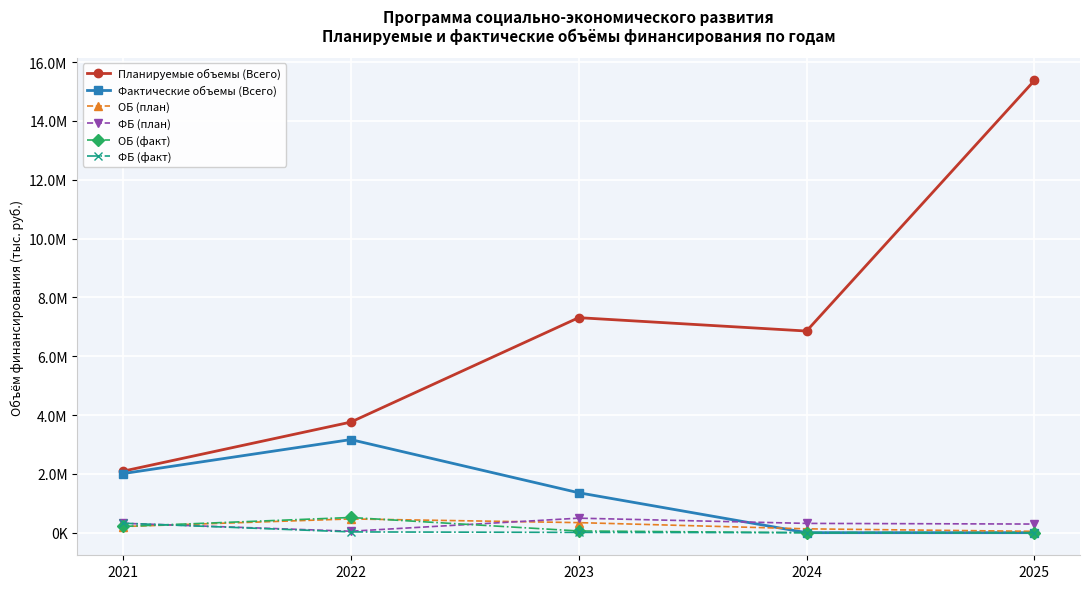

Which category has the highest value across all series?

2025